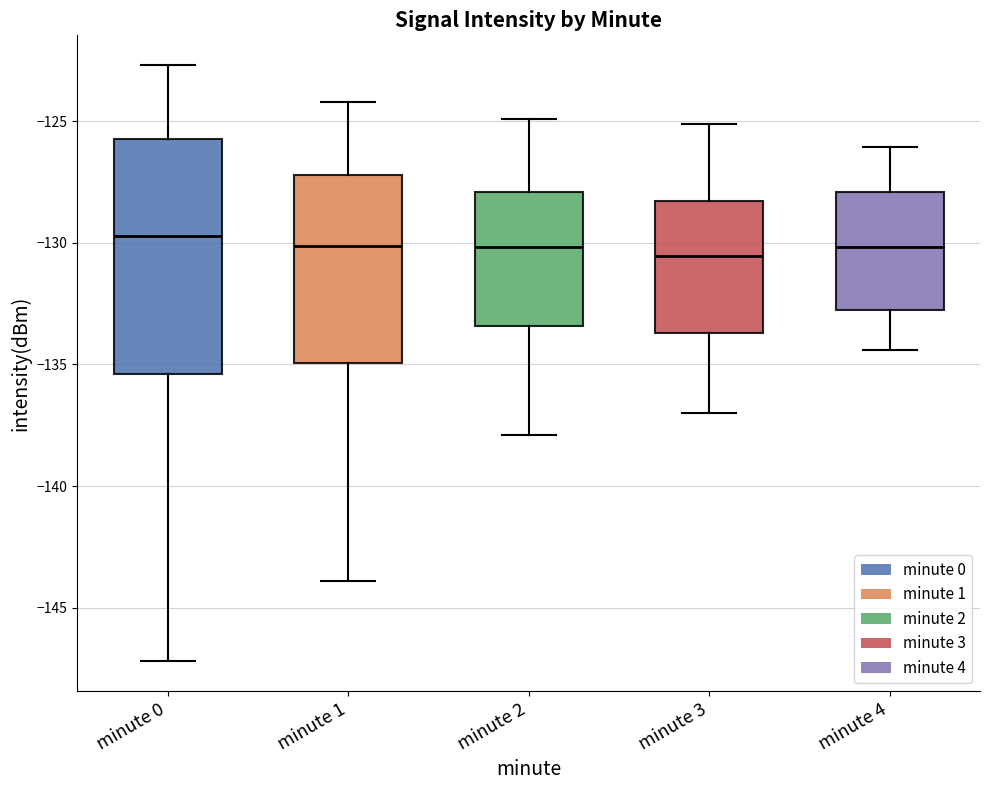

Reading left to right, read every box against the y-axis: the position of its median line, the range the box covers, and the ends of its whiskers. The values are not printed on the chart, so give them approximately, as read against the axis.

minute 0: median -129.5, box -135.5 to -125.5, whiskers -147.0 to -122.5
minute 1: median -130.0, box -135.0 to -127.0, whiskers -144.0 to -124.0
minute 2: median -130.0, box -133.5 to -128.0, whiskers -138.0 to -125.0
minute 3: median -130.5, box -133.5 to -128.5, whiskers -137.0 to -125.0
minute 4: median -130.0, box -132.5 to -128.0, whiskers -134.5 to -126.0